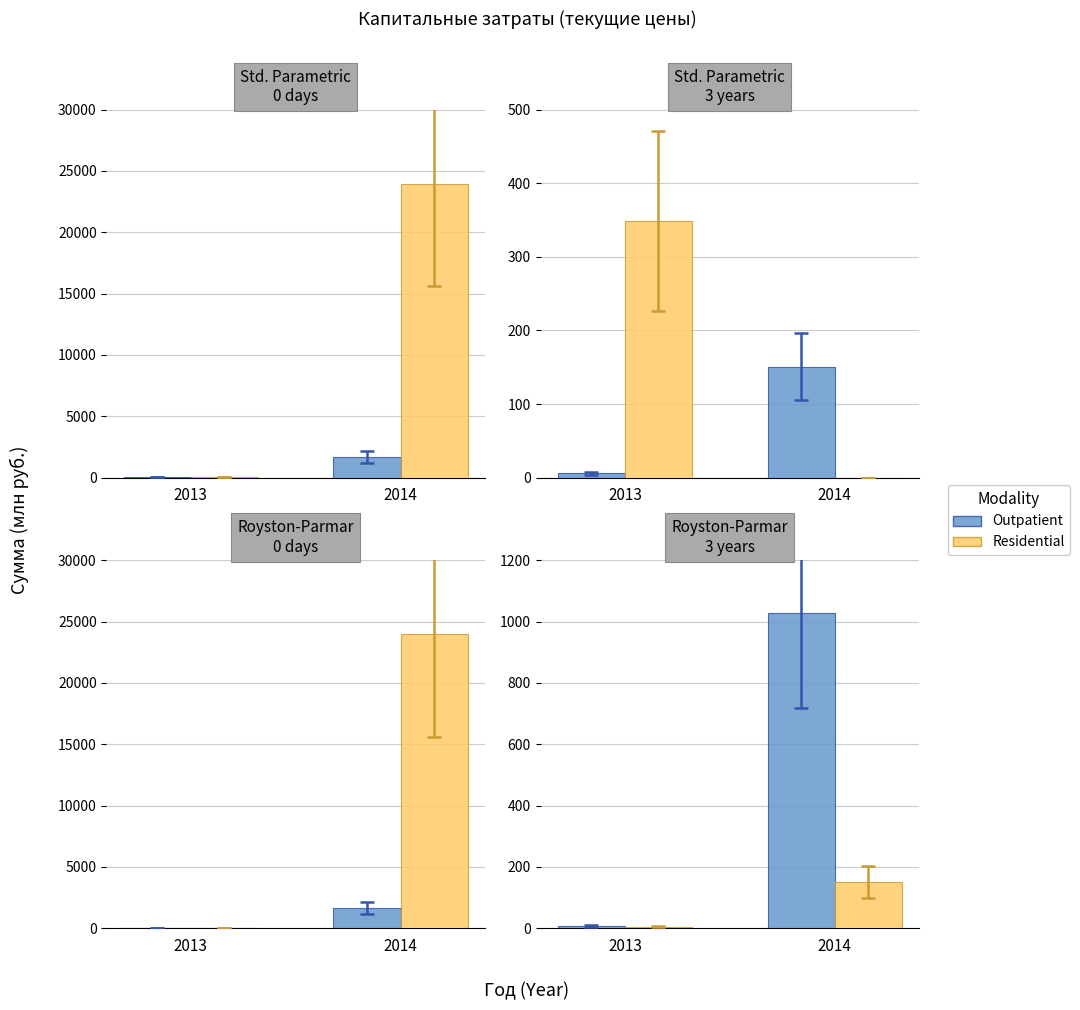

Is it true that Outpatient equals 1028.3 at 2014?

True